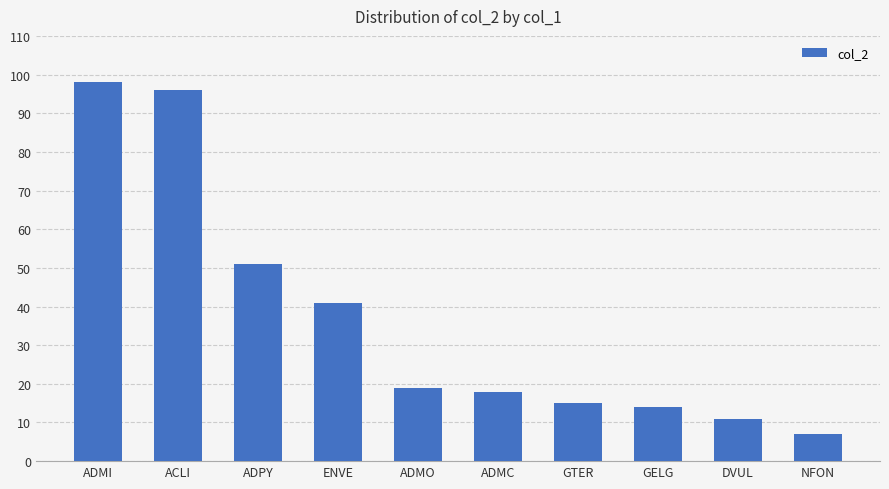

True or false: the data shows 67 at ENVE.

False